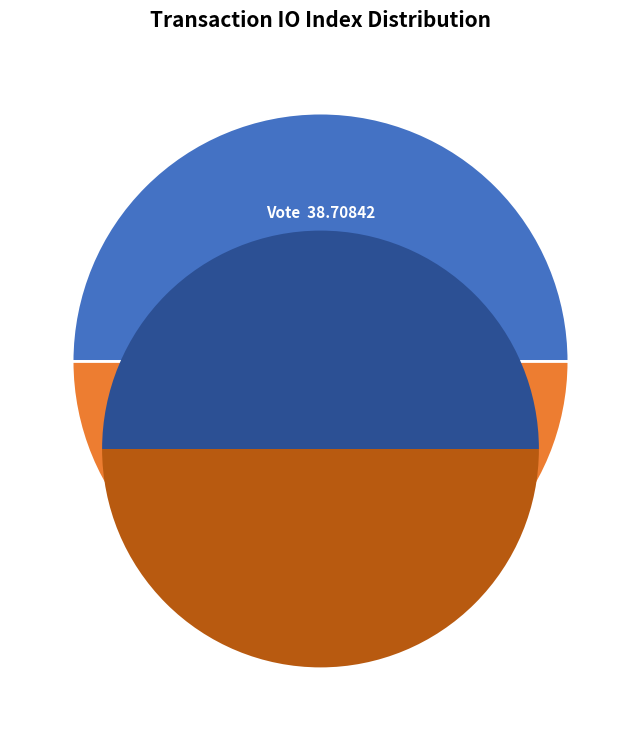

How many segments does this pie chart have?

2